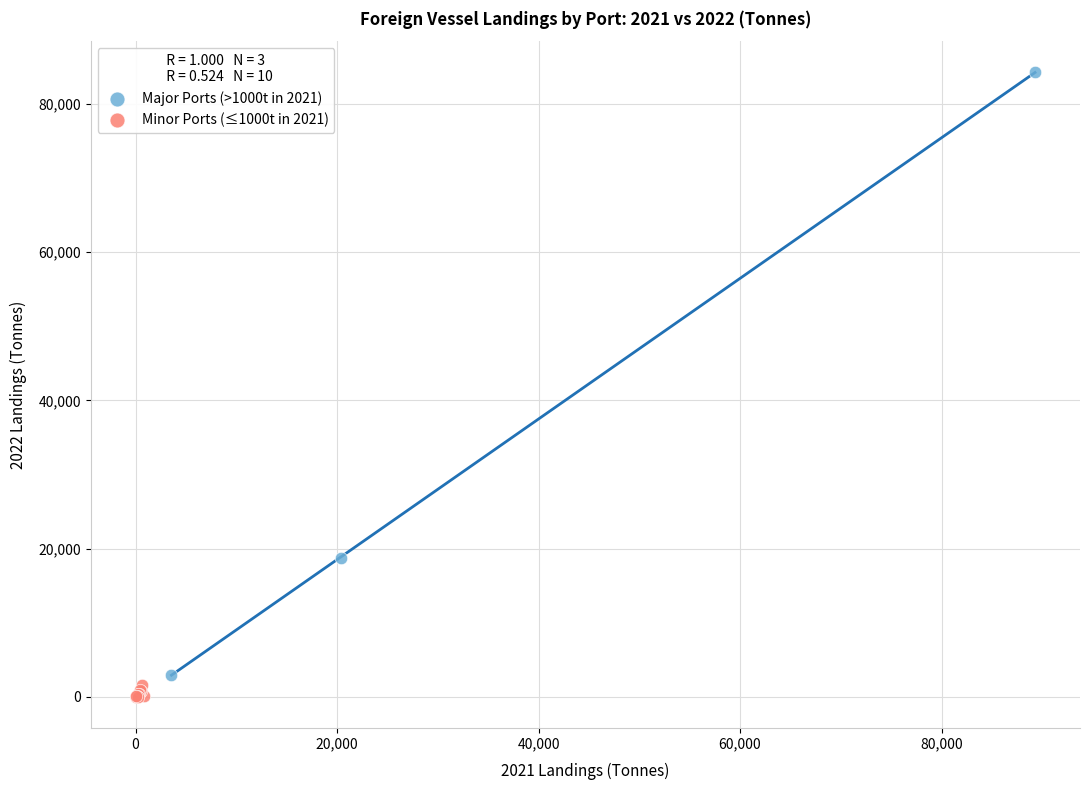

Which series contains the highest Y value?

Major Ports (>1000t in 2021)